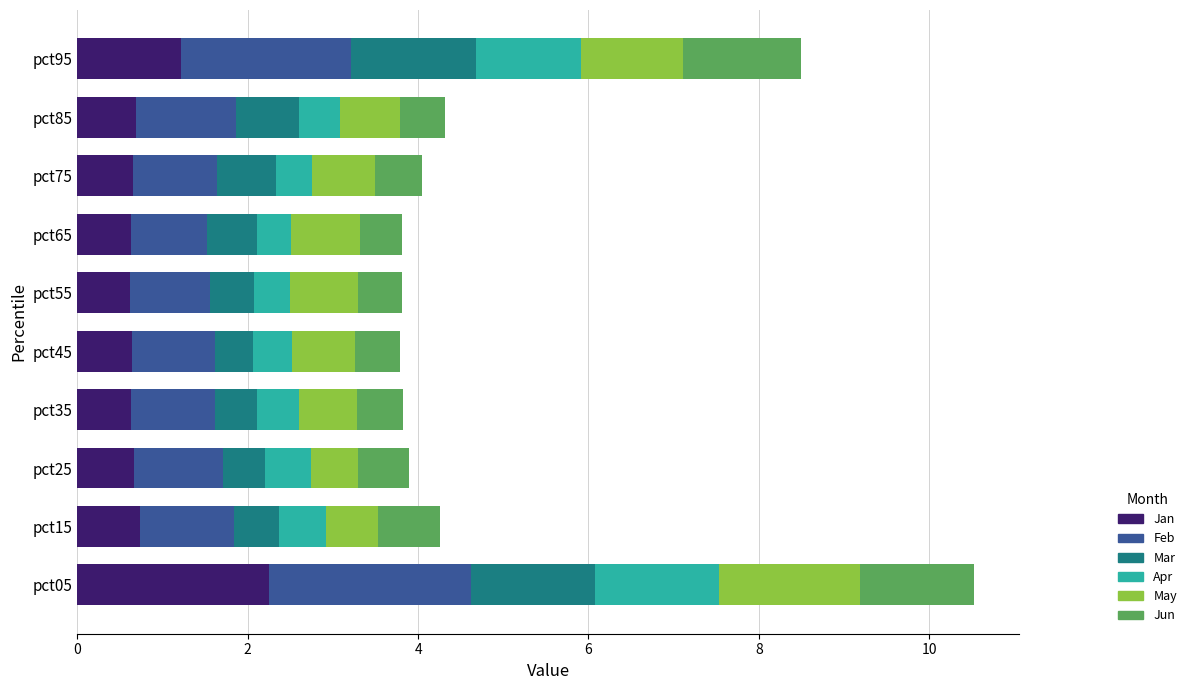

The Jan series shows 0.3 at pct15. True or false?

False